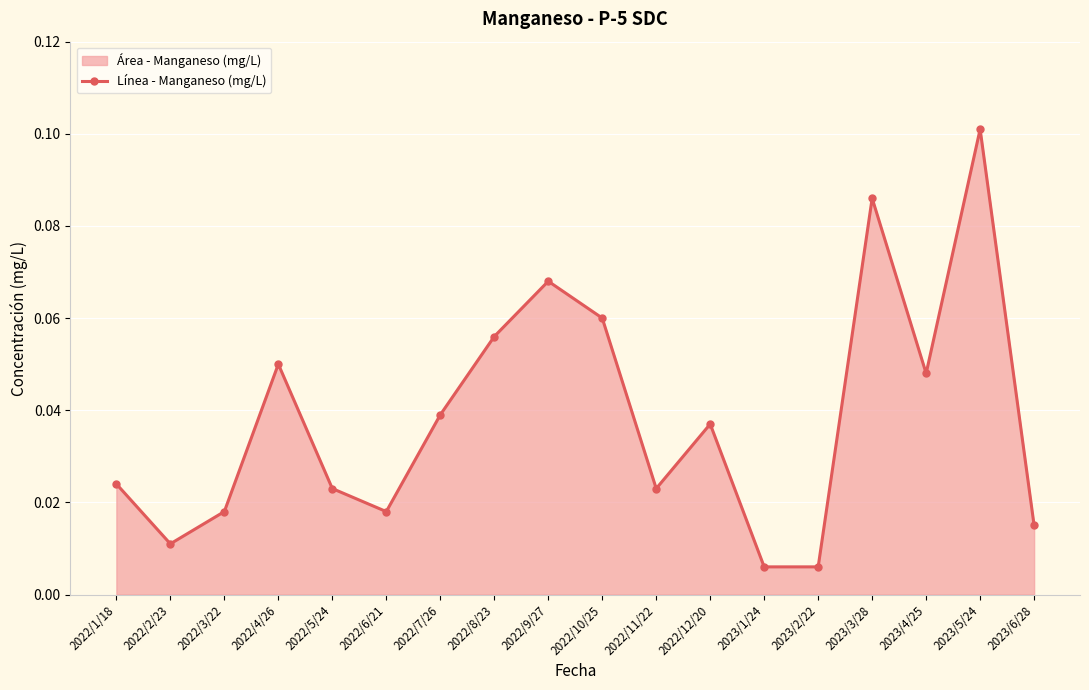

What is the label of the 6th point from the left?

2022/6/21